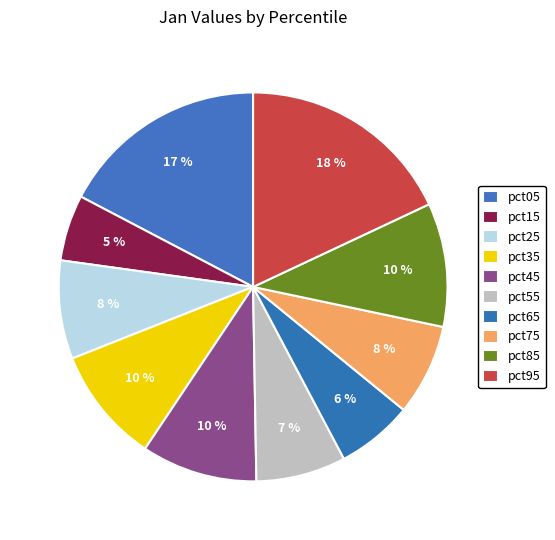

How much of the chart is everything except pct55?

92.5%